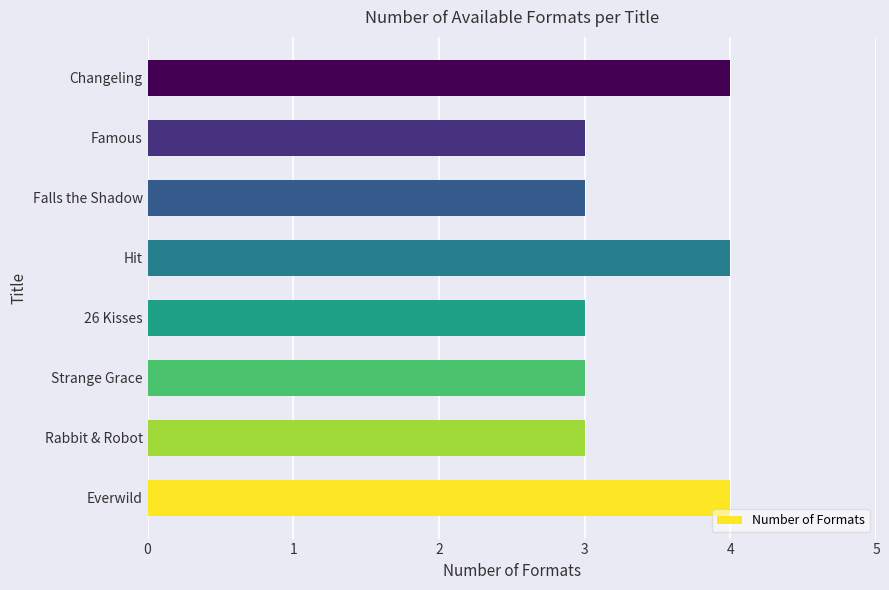

Reading bottom to top, extract all data points from this chart.

4	3	3	3	4	3	3	4